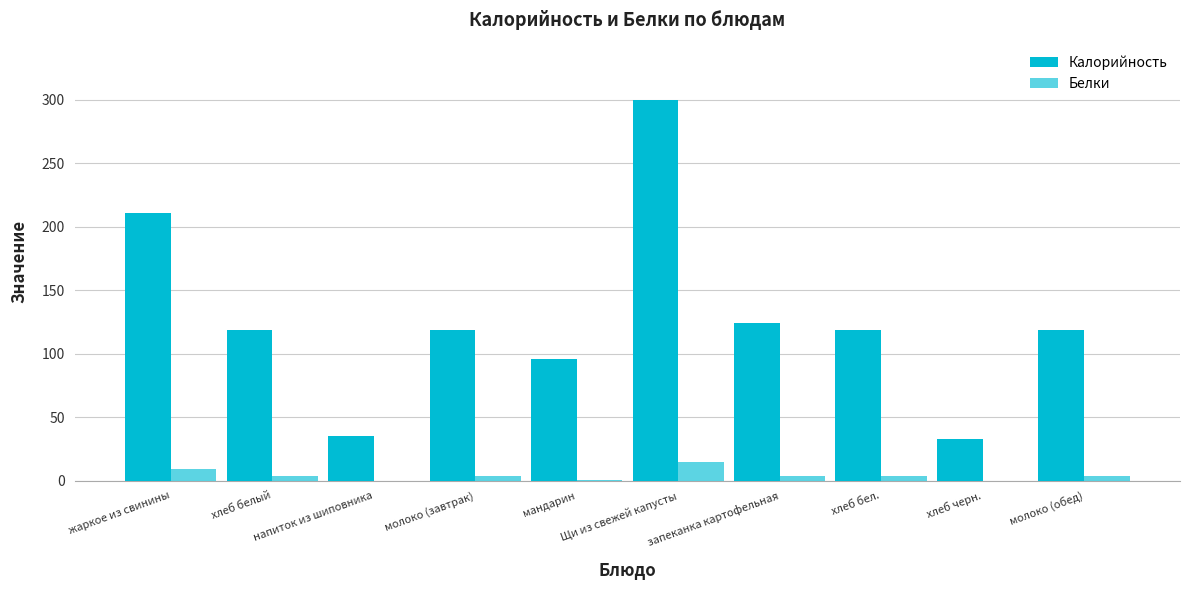

What is the sum of the Белки values at мандарин and напиток из шиповника?

0.9